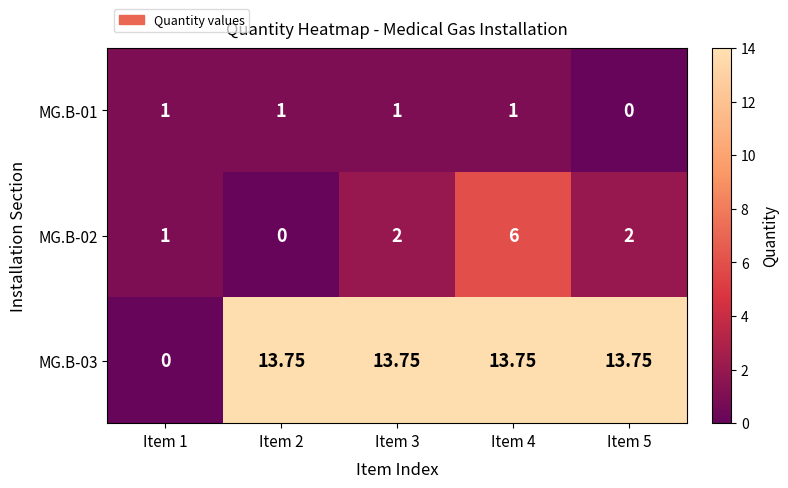

At Item 2, list the series in order from smallest to largest.

MG.B-02, MG.B-01, MG.B-03